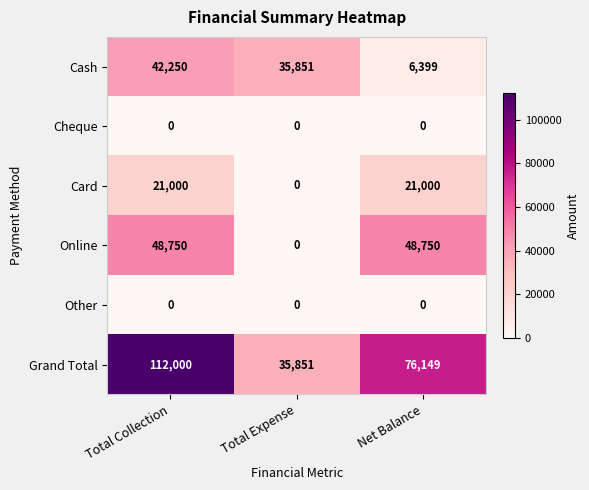

Reading left to right, extract all data points from this chart.

Cash: Total Collection=42250	Total Expense=35851	Net Balance=6399
Cheque: Total Collection=0	Total Expense=0	Net Balance=0
Card: Total Collection=21000	Total Expense=0	Net Balance=21000
Online: Total Collection=48750	Total Expense=0	Net Balance=48750
Other: Total Collection=0	Total Expense=0	Net Balance=0
Grand Total: Total Collection=112000	Total Expense=35851	Net Balance=76149